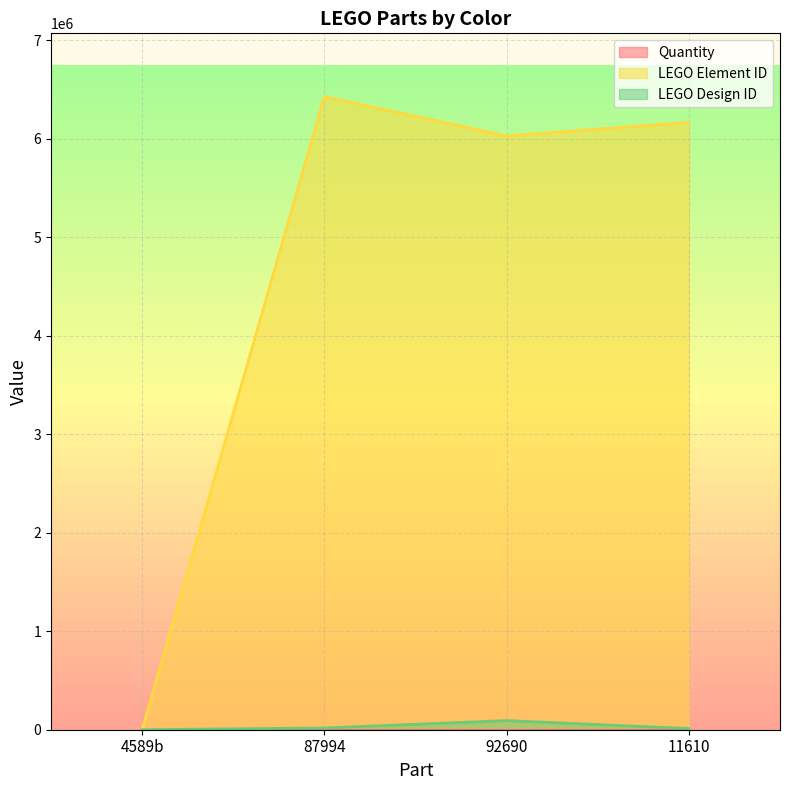

What is the difference between the LEGO Element ID values at 87994 and 11610?

261138